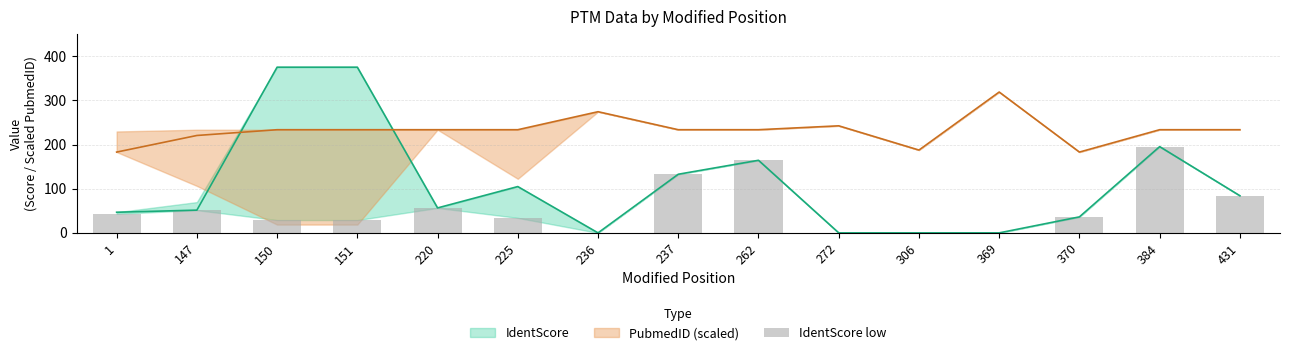

List the labels in order of value, smallest first.

236, 272, 306, 369, 150, 151, 225, 370, 1, 147, 220, 431, 237, 262, 384